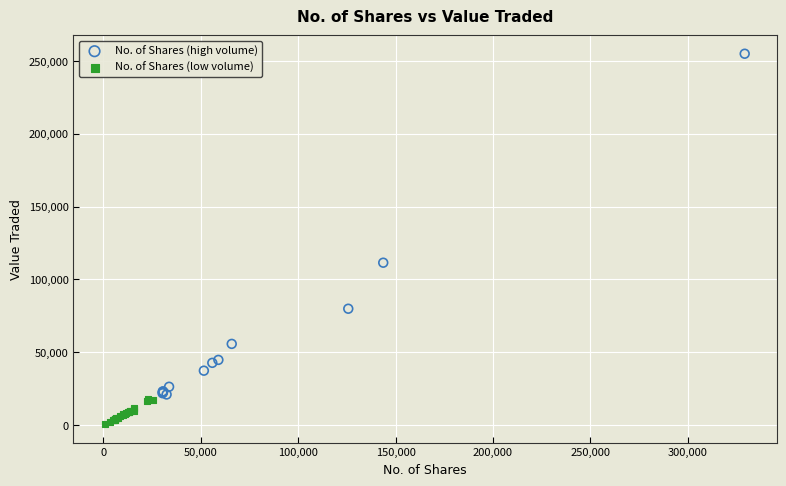

Which series contains the lowest Y value?

No. of Shares (low volume)